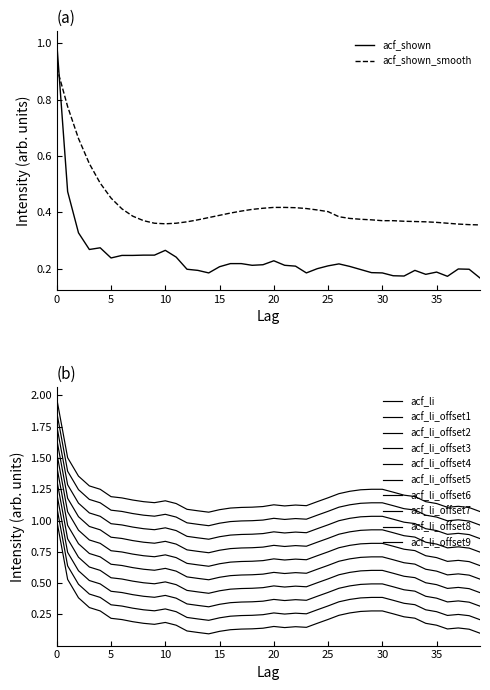

Count the acf_shown values in the range 0 to 1.

40